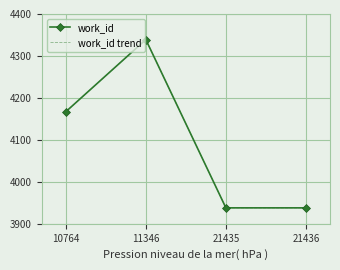

What value does the work_id trend series have at 21435, to the nearest 5?

3940